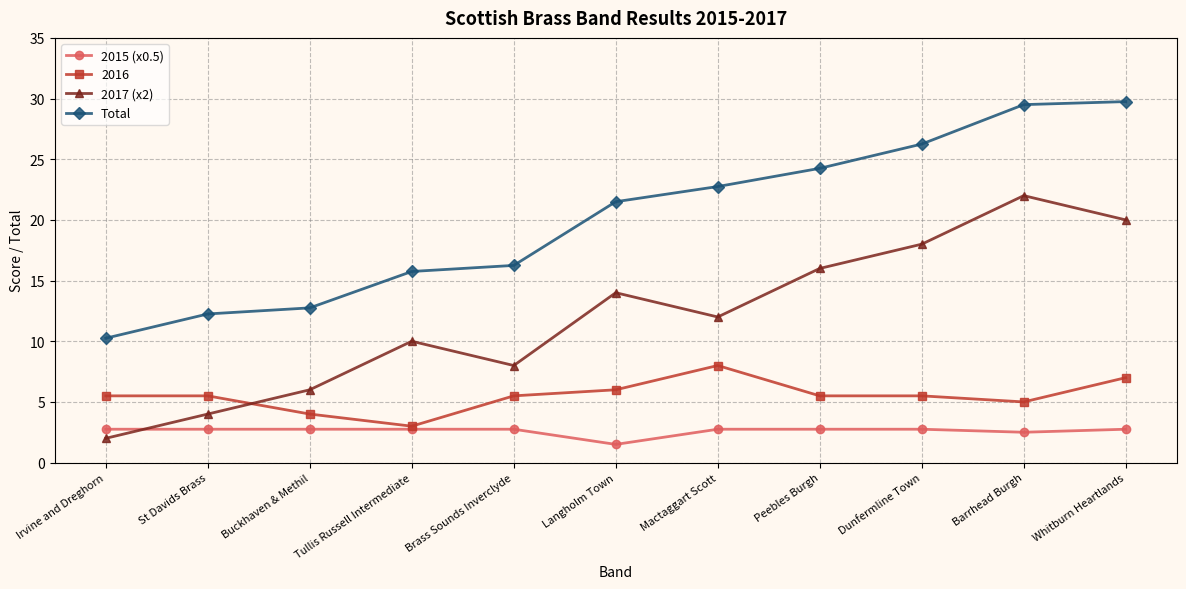

List the series in order of their overall mean, lowest first.

2015 (x0.5), 2016, 2017 (x2), Total